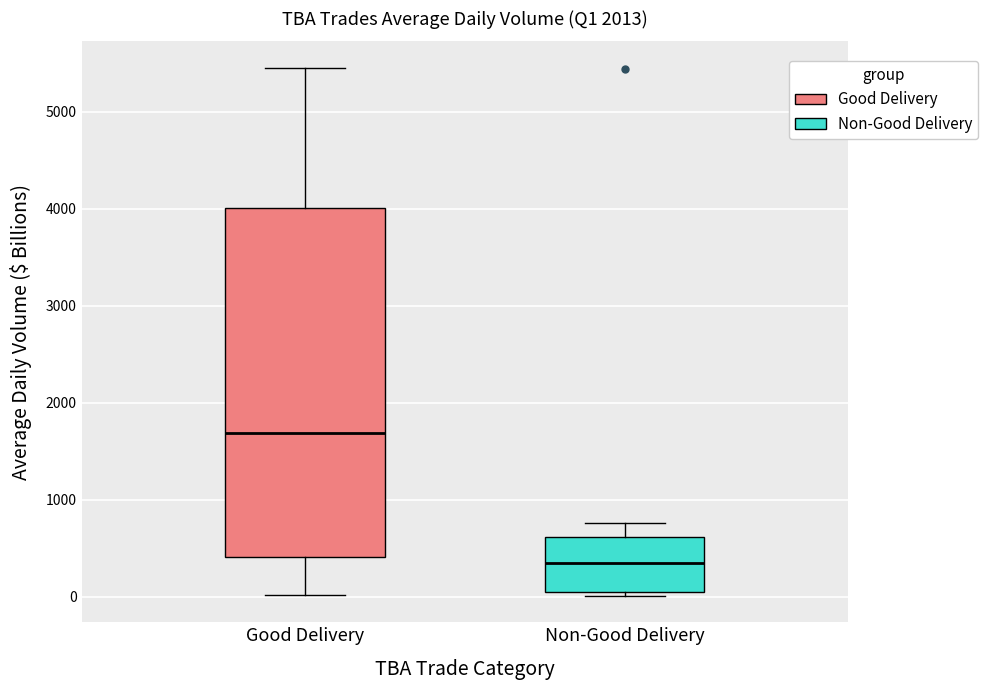

Where does the upper whisker of the box for Non-Good Delivery end on the y-axis? The values are not printed on the chart, so give them approximately, as read against the axis.

800